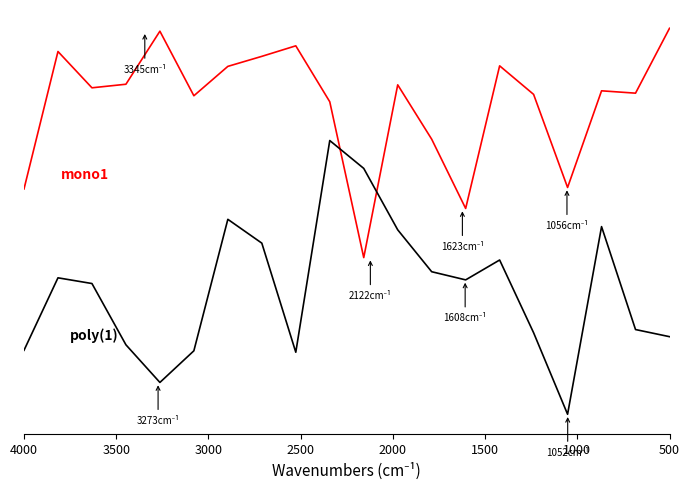

What is the difference between the maximum and second lowest values in the mono1 series?

0.8